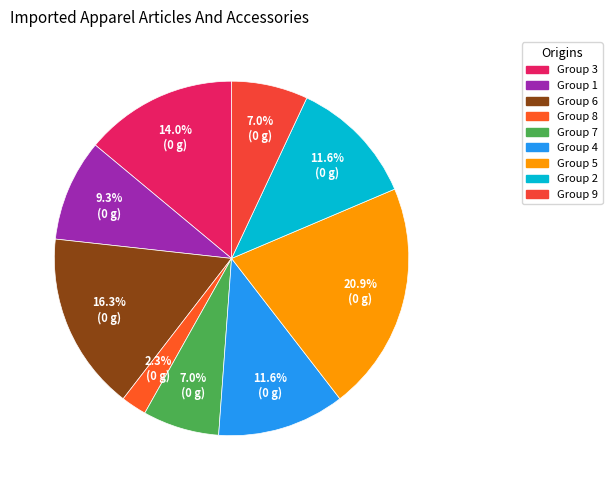

To the nearest percent, what is the difference between the largest and smallest slice percentages?

19%